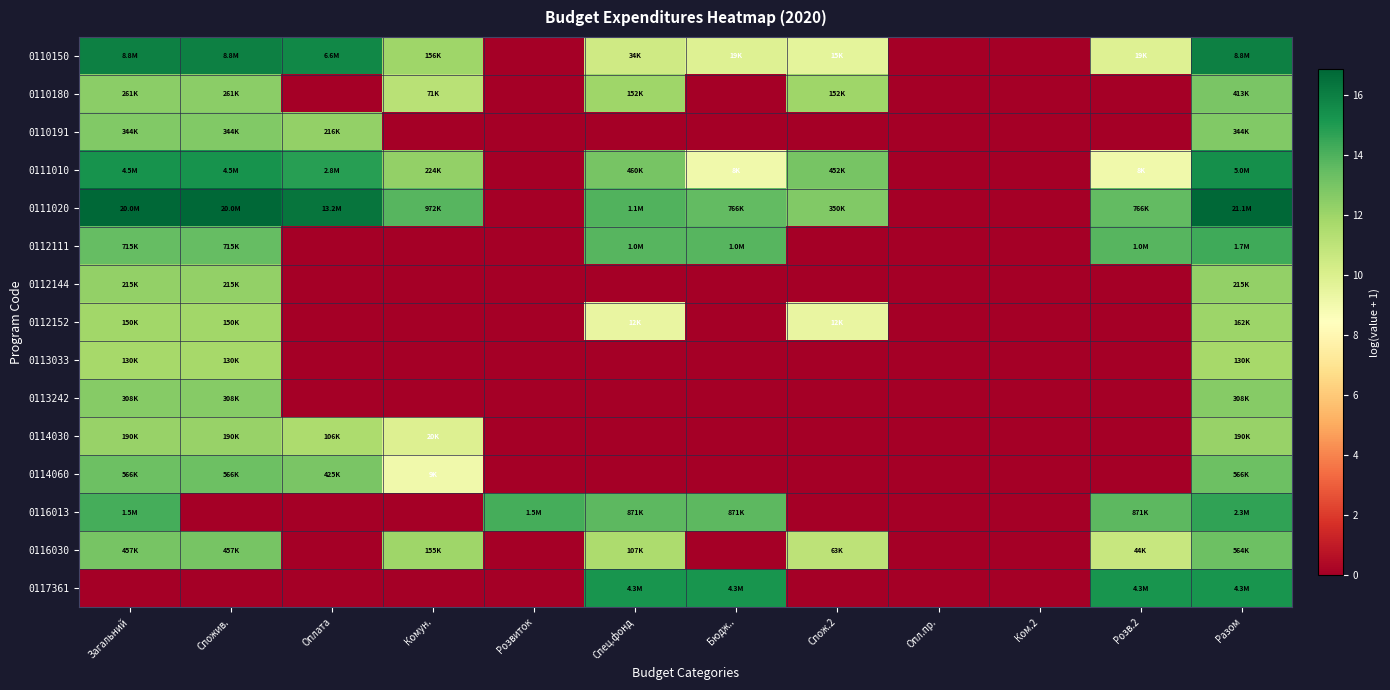

Reading right to left, list all the values displayed in this chart.

0110150: Разом=16.0	Розв.2=9.9	Ком.2=0.0	Опл.пр.=0.0	Спож.2=9.6	Бюдж..=9.9	Спец.фонд=10.4	Розвиток=0.0	Комун.=12.0	Оплата=15.7	Спожив.=16.0	Загальний=16.0
0110180: Разом=12.9	Розв.2=0.0	Ком.2=0.0	Опл.пр.=0.0	Спож.2=11.9	Бюдж..=0.0	Спец.фонд=11.9	Розвиток=0.0	Комун.=11.2	Оплата=0.0	Спожив.=12.5	Загальний=12.5
0110191: Разом=12.7	Розв.2=0.0	Ком.2=0.0	Опл.пр.=0.0	Спож.2=0.0	Бюдж..=0.0	Спец.фонд=0.0	Розвиток=0.0	Комун.=0.0	Оплата=12.3	Спожив.=12.7	Загальний=12.7
0111010: Разом=15.4	Розв.2=9.0	Ком.2=0.0	Опл.пр.=0.0	Спож.2=13.0	Бюдж..=9.0	Спец.фонд=13.0	Розвиток=0.0	Комун.=12.3	Оплата=14.9	Спожив.=15.3	Загальний=15.3
0111020: Разом=16.9	Розв.2=13.5	Ком.2=0.0	Опл.пр.=0.0	Спож.2=12.8	Бюдж..=13.5	Спец.фонд=13.9	Розвиток=0.0	Комун.=13.8	Оплата=16.4	Спожив.=16.8	Загальний=16.8
0112111: Разом=14.4	Розв.2=13.8	Ком.2=0.0	Опл.пр.=0.0	Спож.2=0.0	Бюдж..=13.8	Спец.фонд=13.8	Розвиток=0.0	Комун.=0.0	Оплата=0.0	Спожив.=13.5	Загальний=13.5
0112144: Разом=12.3	Розв.2=0.0	Ком.2=0.0	Опл.пр.=0.0	Спож.2=0.0	Бюдж..=0.0	Спец.фонд=0.0	Розвиток=0.0	Комун.=0.0	Оплата=0.0	Спожив.=12.3	Загальний=12.3
0112152: Разом=12.0	Розв.2=0.0	Ком.2=0.0	Опл.пр.=0.0	Спож.2=9.4	Бюдж..=0.0	Спец.фонд=9.4	Розвиток=0.0	Комун.=0.0	Оплата=0.0	Спожив.=11.9	Загальний=11.9
0113033: Разом=11.8	Розв.2=0.0	Ком.2=0.0	Опл.пр.=0.0	Спож.2=0.0	Бюдж..=0.0	Спец.фонд=0.0	Розвиток=0.0	Комун.=0.0	Оплата=0.0	Спожив.=11.8	Загальний=11.8
0113242: Разом=12.6	Розв.2=0.0	Ком.2=0.0	Опл.пр.=0.0	Спож.2=0.0	Бюдж..=0.0	Спец.фонд=0.0	Розвиток=0.0	Комун.=0.0	Оплата=0.0	Спожив.=12.6	Загальний=12.6
0114030: Разом=12.2	Розв.2=0.0	Ком.2=0.0	Опл.пр.=0.0	Спож.2=0.0	Бюдж..=0.0	Спец.фонд=0.0	Розвиток=0.0	Комун.=9.9	Оплата=11.6	Спожив.=12.2	Загальний=12.2
0114060: Разом=13.2	Розв.2=0.0	Ком.2=0.0	Опл.пр.=0.0	Спож.2=0.0	Бюдж..=0.0	Спец.фонд=0.0	Розвиток=0.0	Комун.=9.1	Оплата=13.0	Спожив.=13.2	Загальний=13.2
0116013: Разом=14.7	Розв.2=13.7	Ком.2=0.0	Опл.пр.=0.0	Спож.2=0.0	Бюдж..=13.7	Спец.фонд=13.7	Розвиток=14.2	Комун.=0.0	Оплата=0.0	Спожив.=0.0	Загальний=14.2
0116030: Разом=13.2	Розв.2=10.7	Ком.2=0.0	Опл.пр.=0.0	Спож.2=11.0	Бюдж..=0.0	Спец.фонд=11.6	Розвиток=0.0	Комун.=11.9	Оплата=0.0	Спожив.=13.0	Загальний=13.0
0117361: Разом=15.3	Розв.2=15.3	Ком.2=0.0	Опл.пр.=0.0	Спож.2=0.0	Бюдж..=15.3	Спец.фонд=15.3	Розвиток=0.0	Комун.=0.0	Оплата=0.0	Спожив.=0.0	Загальний=0.0